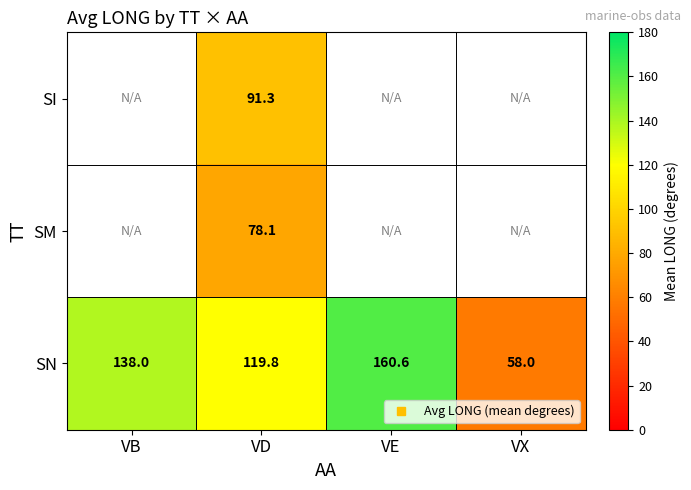

What is the spread (max minus min) of values at VD?

41.7